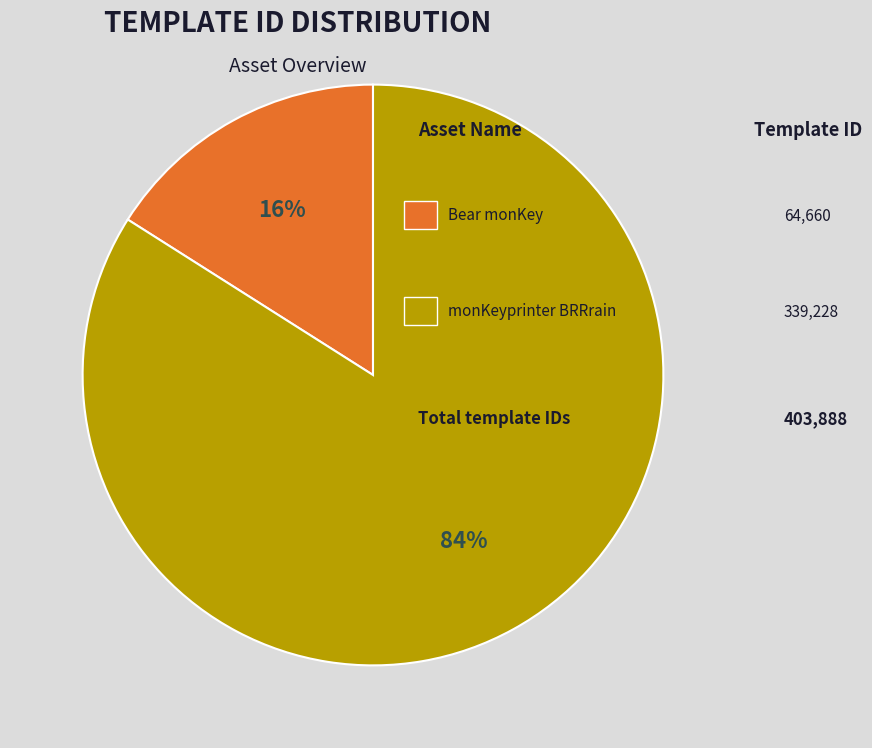

Is there a majority slice in this chart?

Yes